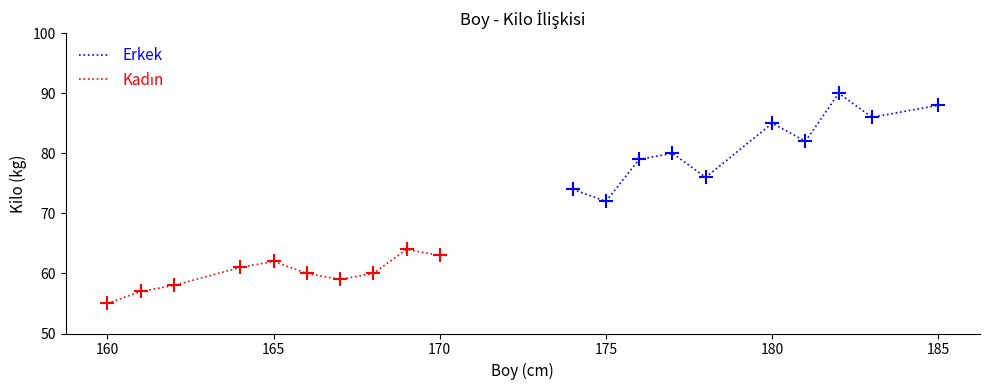

Which series has the largest total across all categories?

Erkek